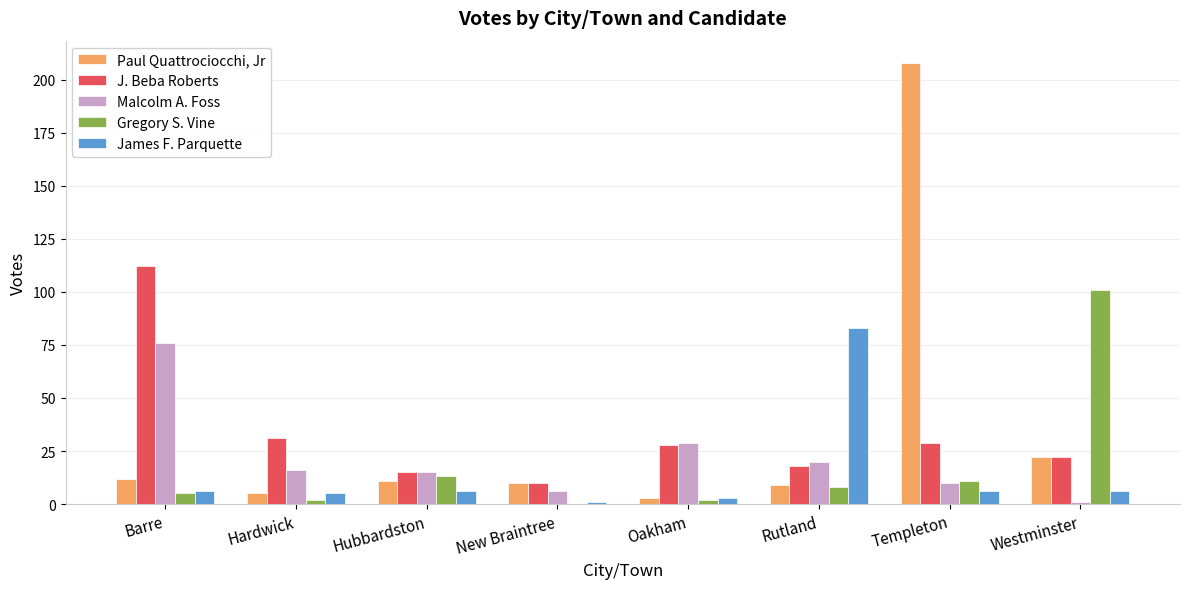

Is it true that Gregory S. Vine equals 8 at Rutland?

True